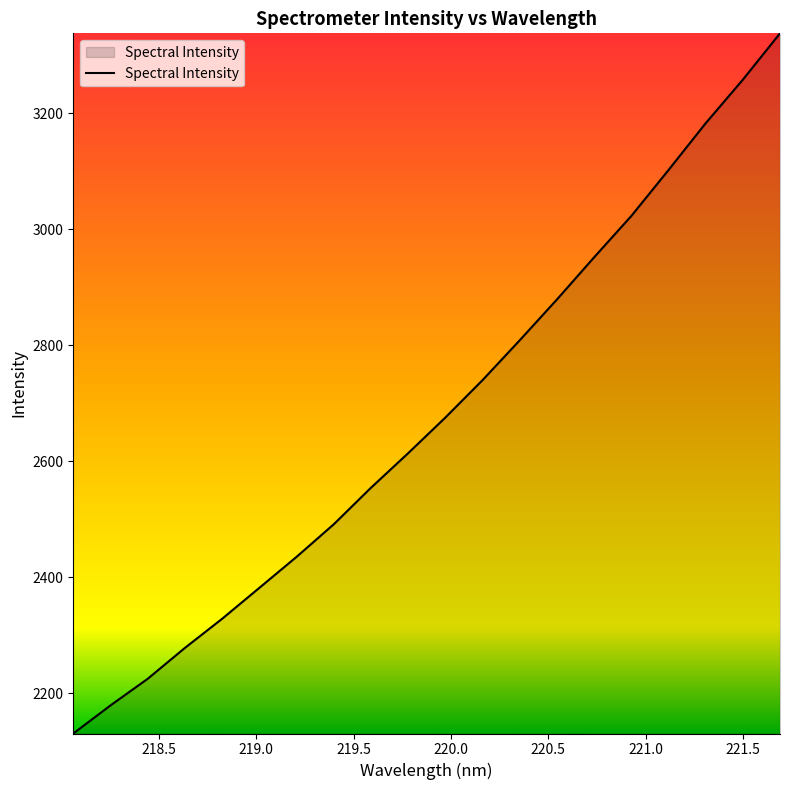

What is the maximum value shown in the chart?

3338.0